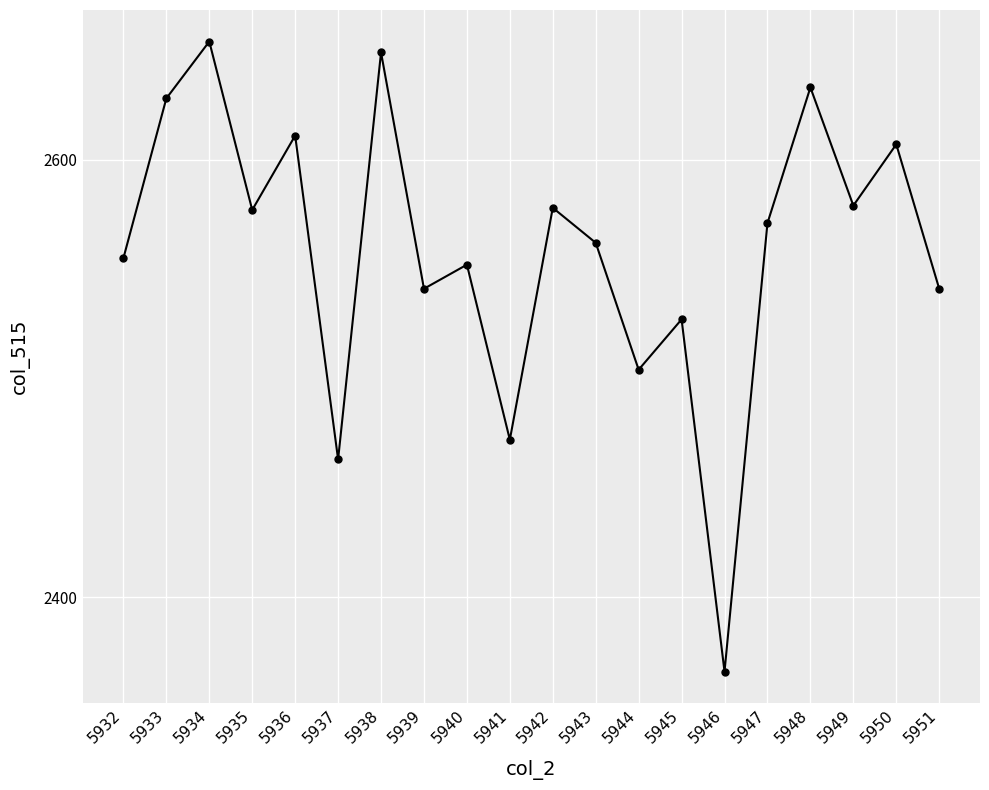

What is the value of the 7th point from the left?

2649